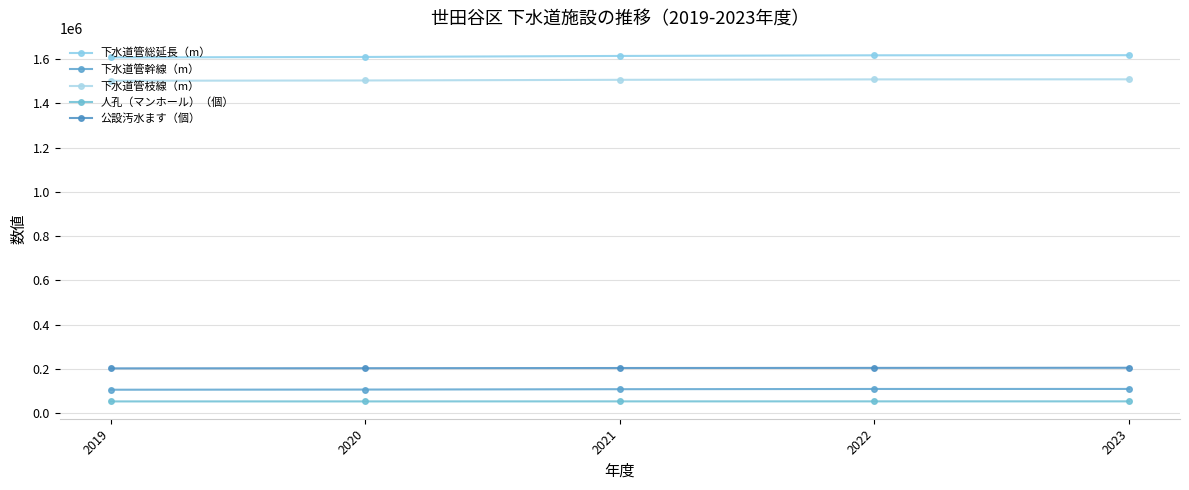

Which category has the highest value in the 下水道管枝線（m） series?

2023